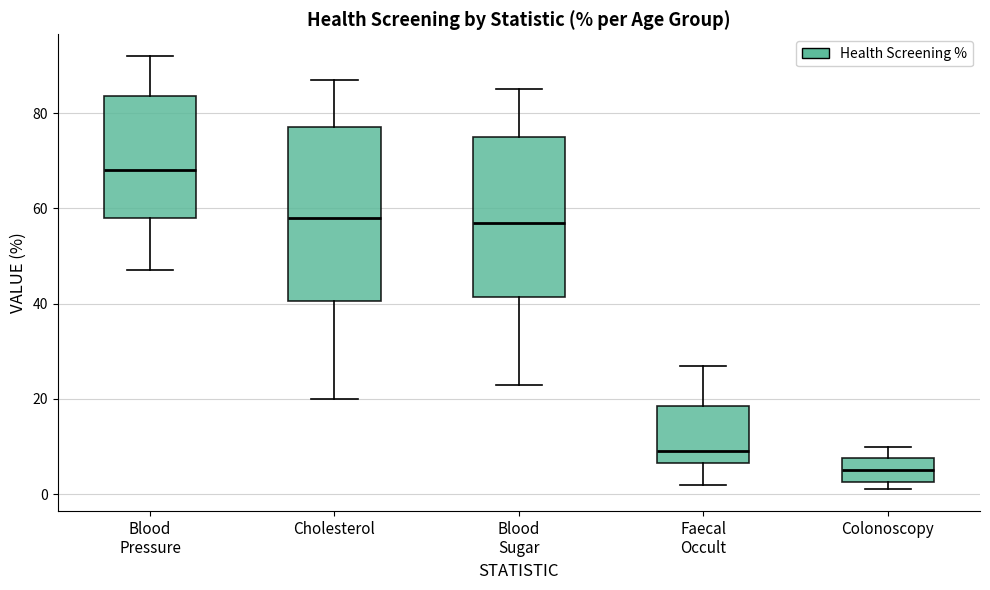

Where does the median line of the box for Colonoscopy sit on the y-axis? The values are not printed on the chart, so give them approximately, as read against the axis.

6